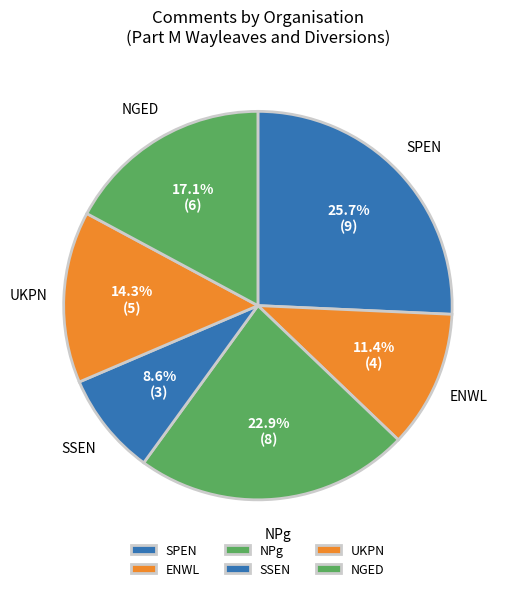

Is it true that NGED is 5% of the pie?

False